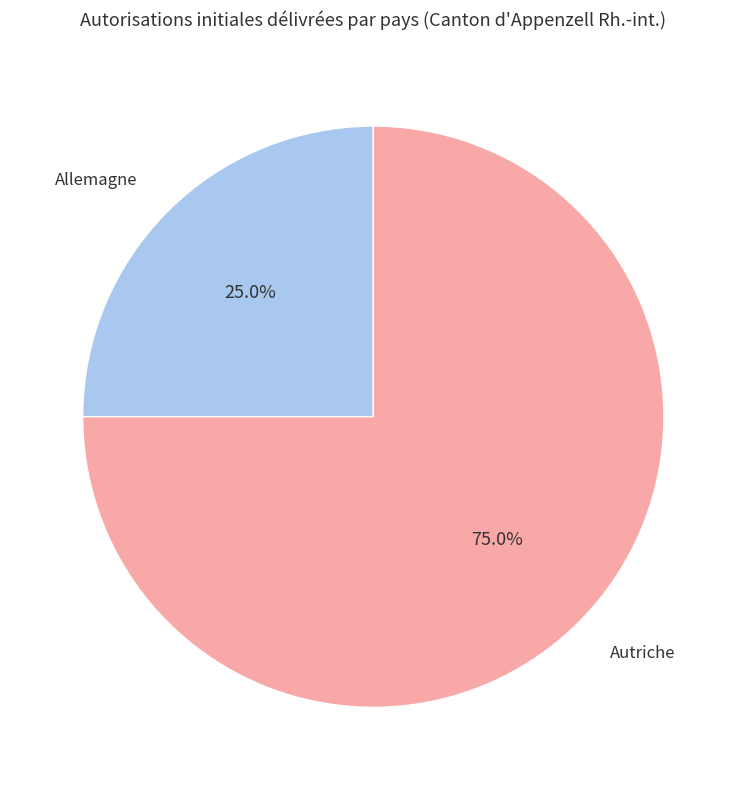

How many slices are in this pie chart?

2